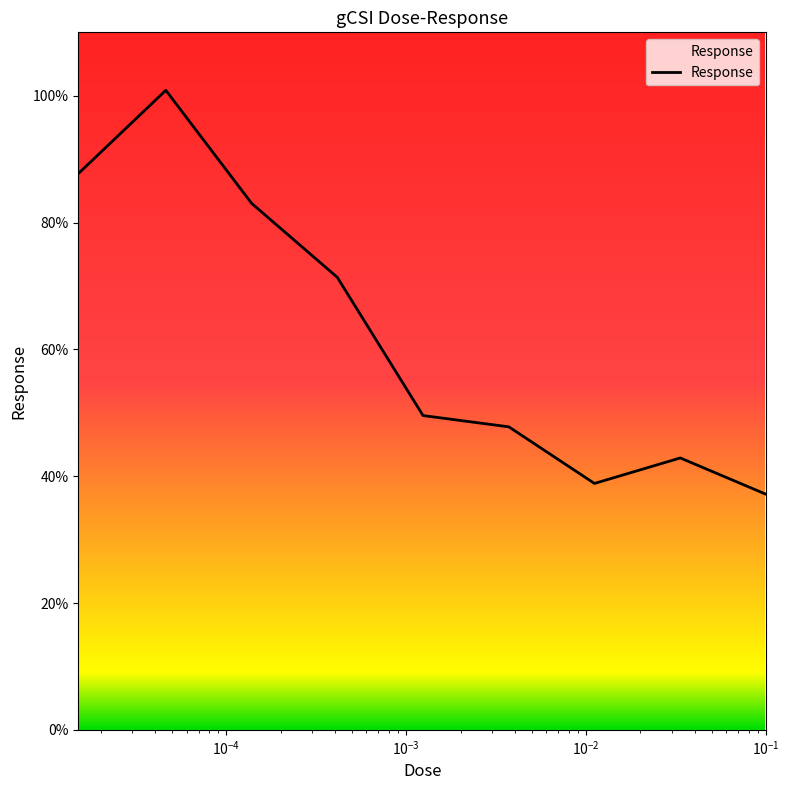

What is the maximum value shown in the chart?

100.9